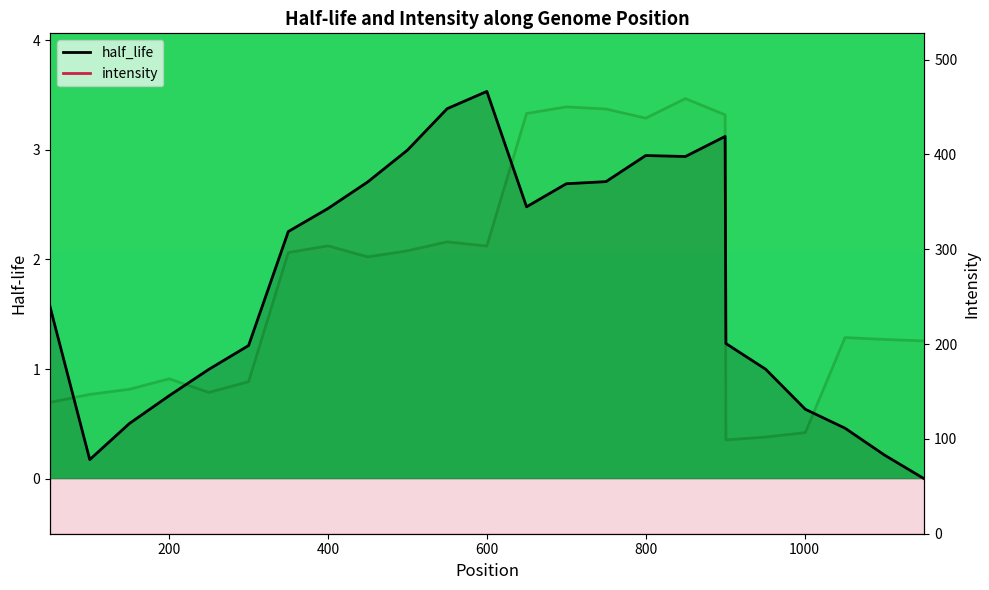

What are all the series names shown in the legend?

half_life, intensity